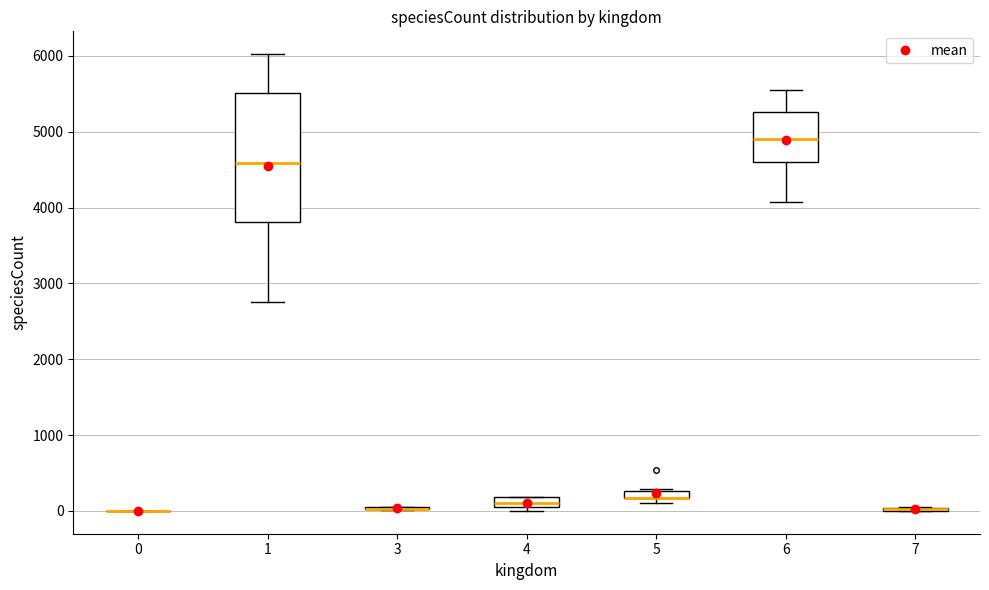

Comparing the boxes themselves (not the whiskers), which one is the tallest?

1